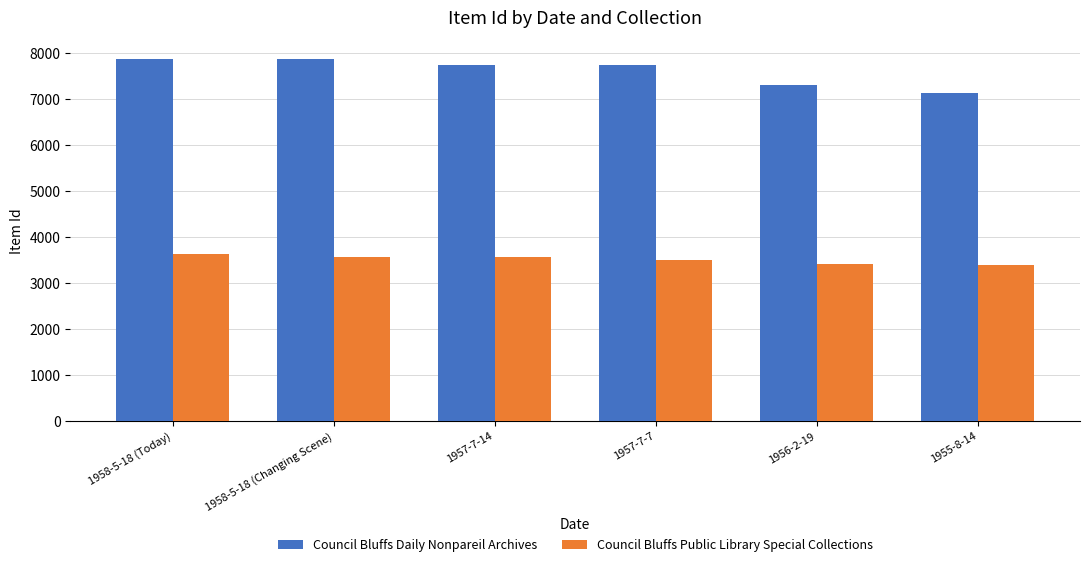

What is the sum of all Council Bluffs Daily Nonpareil Archives values?

45706